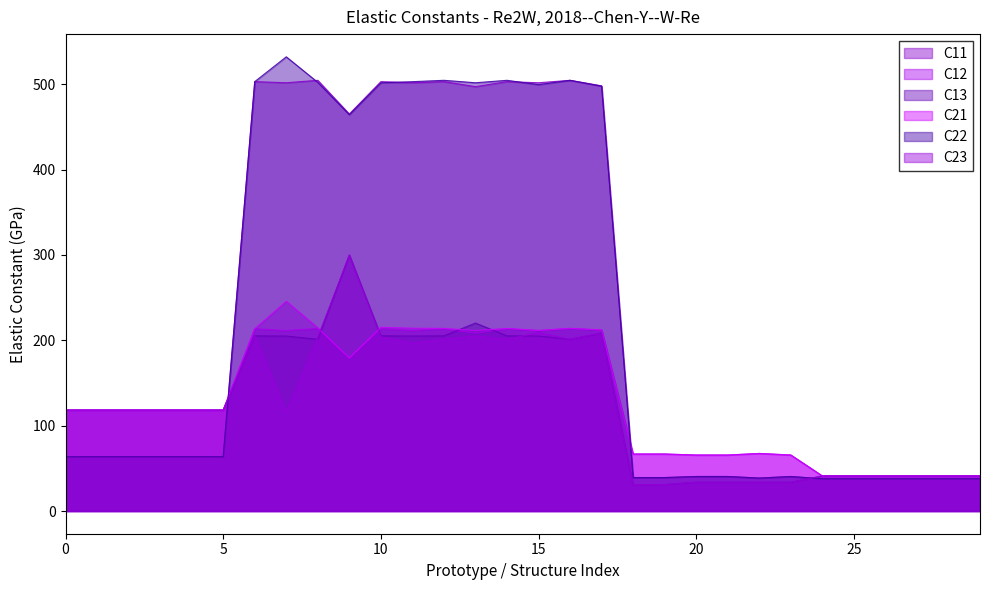

Which category has the lowest value in the C23 series?

90.0